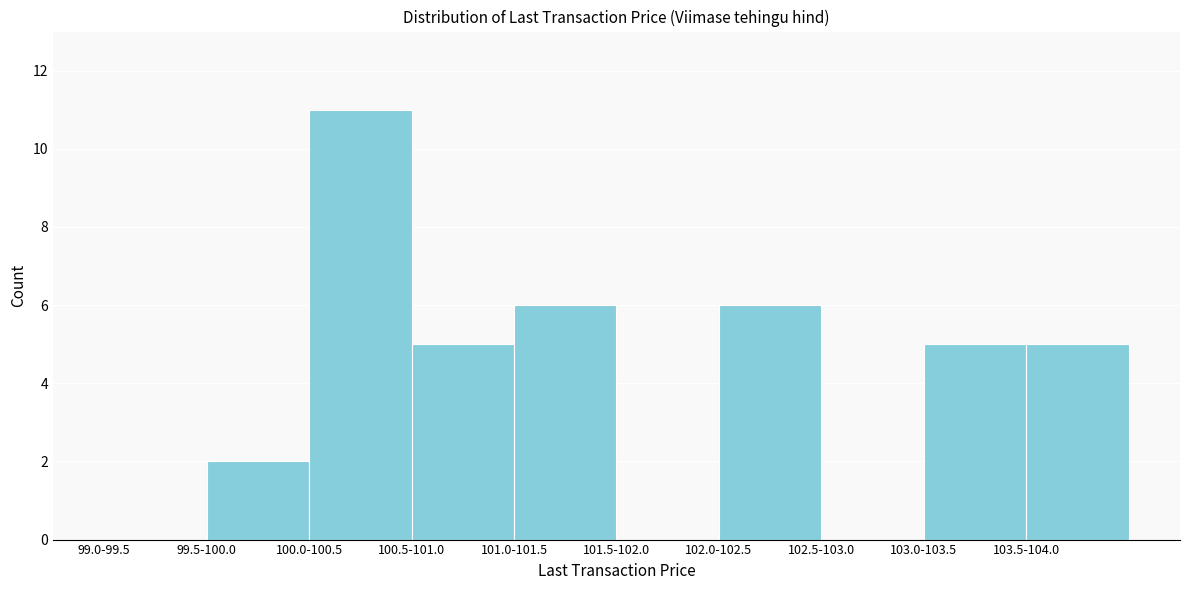

Reading left to right, list all the values displayed in this chart.

99.0-99.5=0	99.5-100.0=2	100.0-100.5=11	100.5-101.0=5	101.0-101.5=6	101.5-102.0=0	102.0-102.5=6	102.5-103.0=0	103.0-103.5=5	103.5-104.0=5